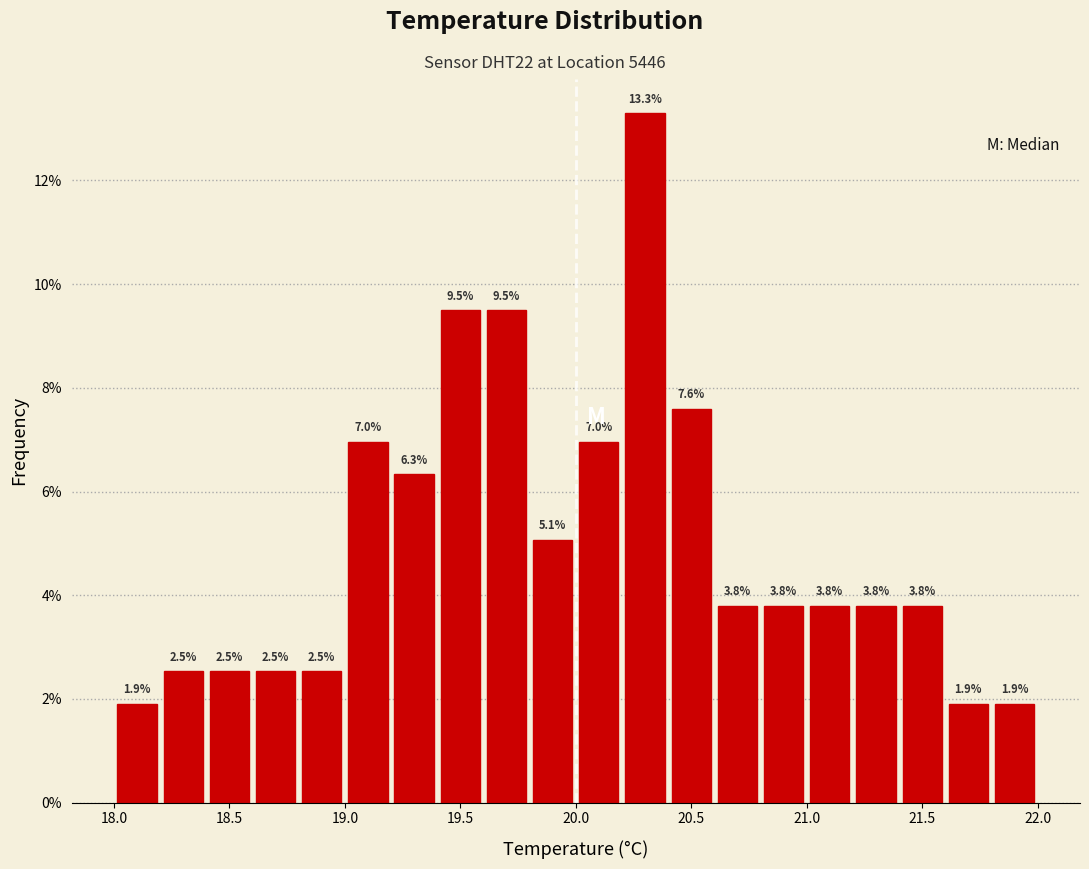

What is the height of the bar covering 20.6 to 20.8 on the x-axis?

3.8